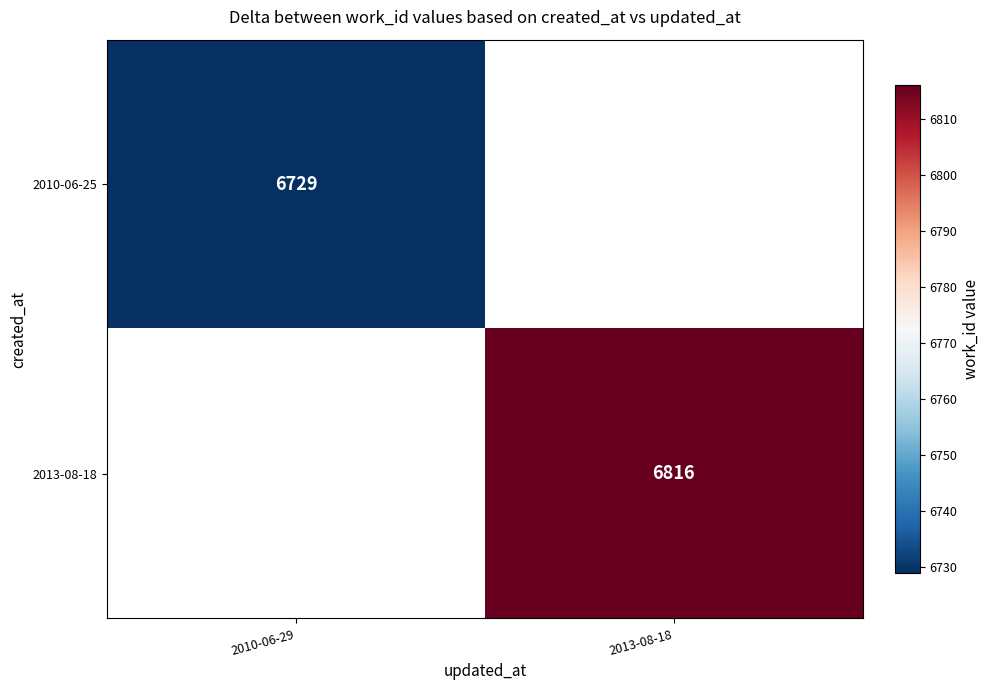

The 2013-08-18 series shows 6816 at 2013-08-18. True or false?

True